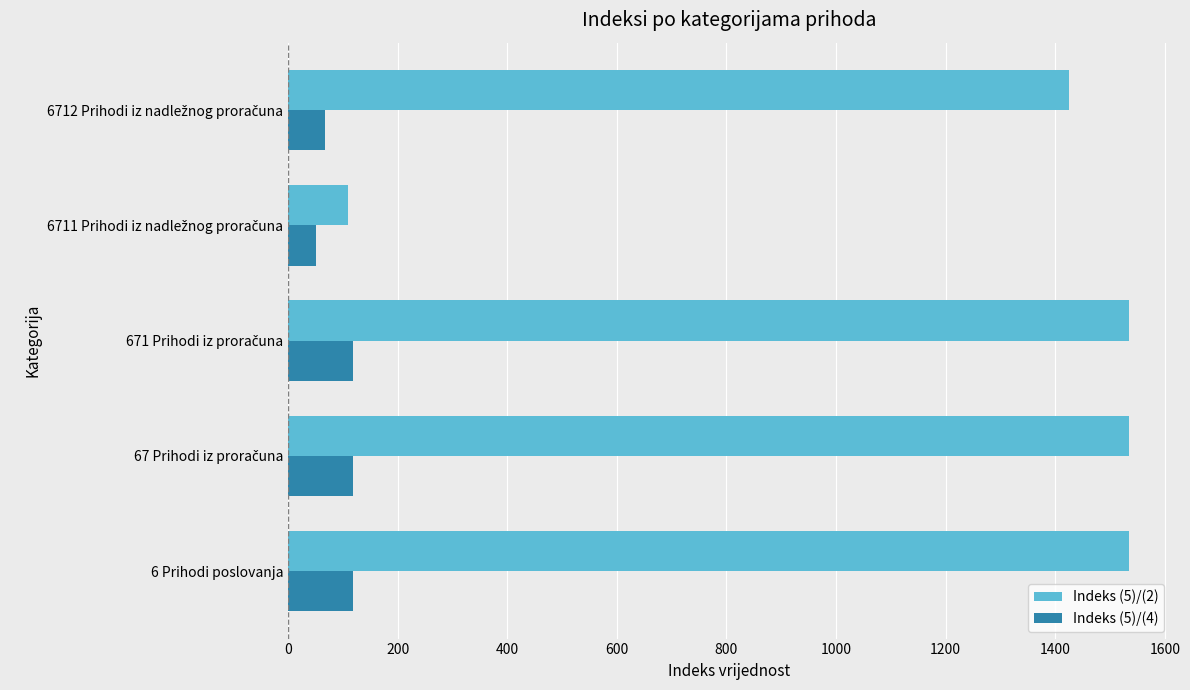

Which series has the widest spread of values?

Indeks (5)/(2)